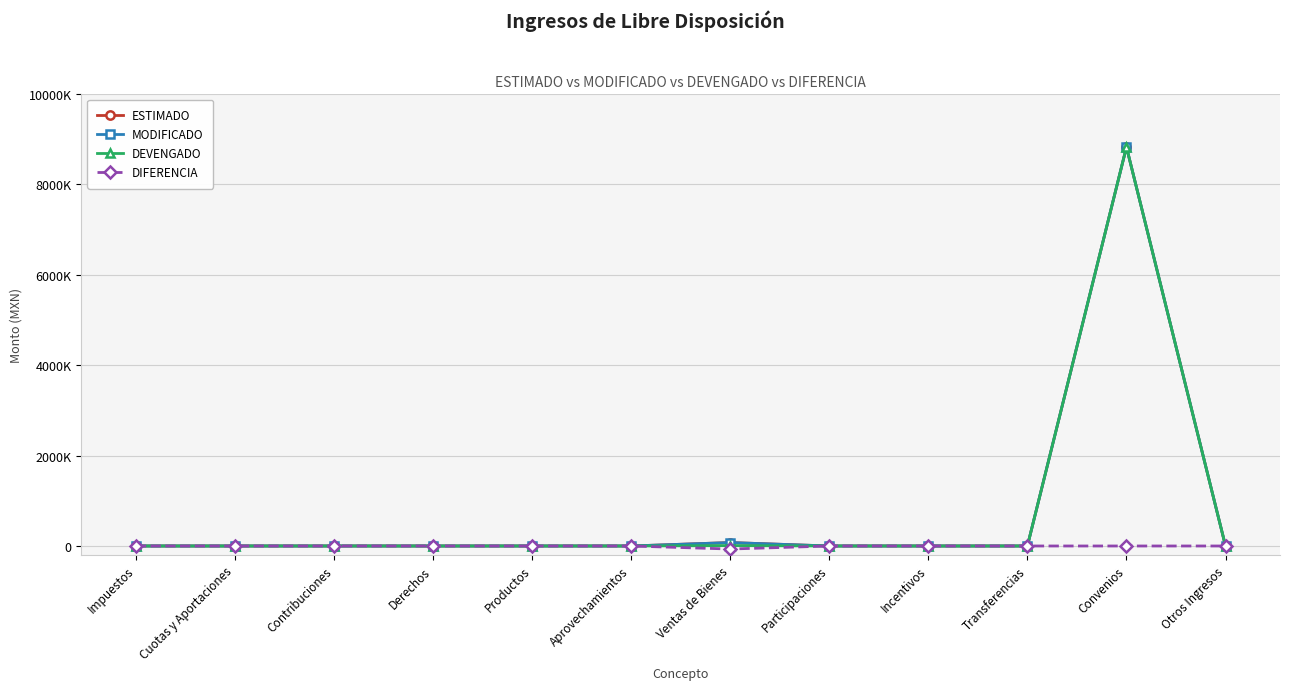

Where is DEVENGADO nearest to the value 4413344?

Ventas de Bienes